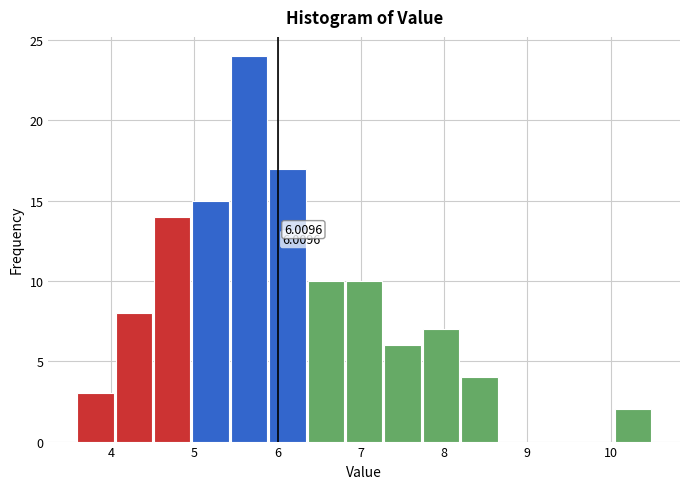

Which range on the x-axis has the tallest bar?

5.4 to 5.9